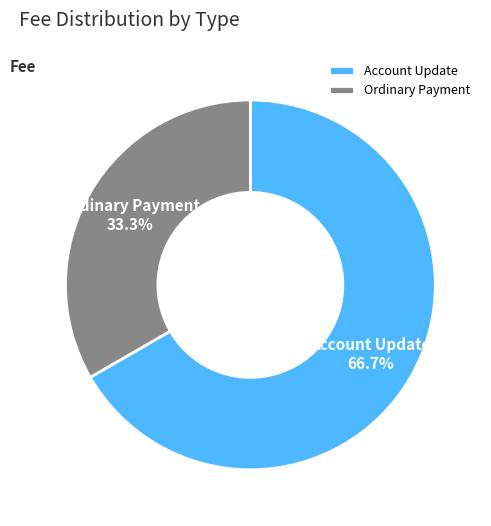

Combined, what portion of the pie is Ordinary Payment and Account Update?

100.0%